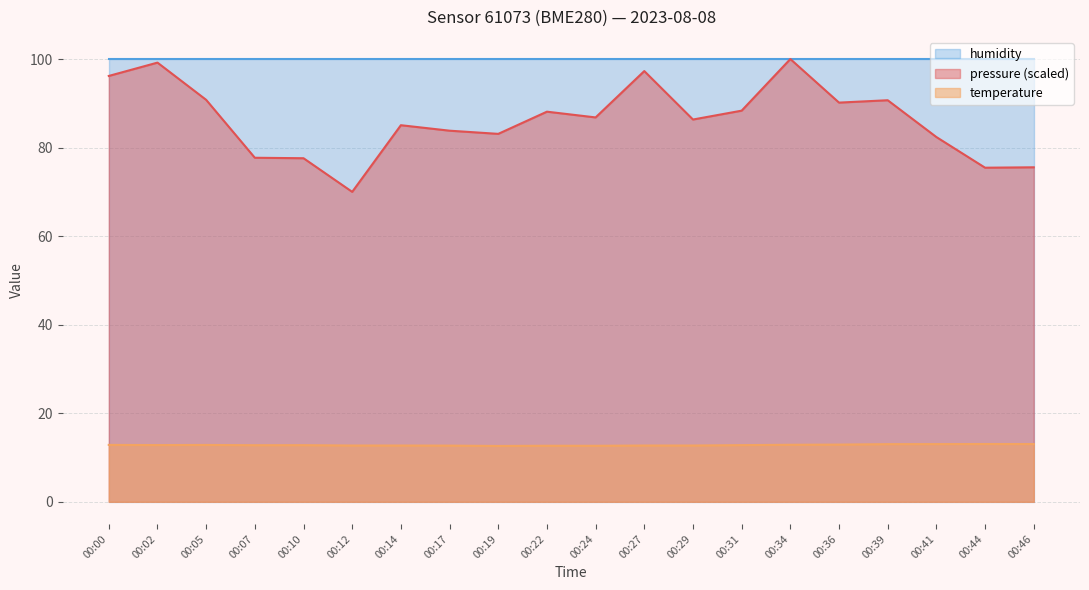

What is the sum of all pressure_scaled values?

1724.5